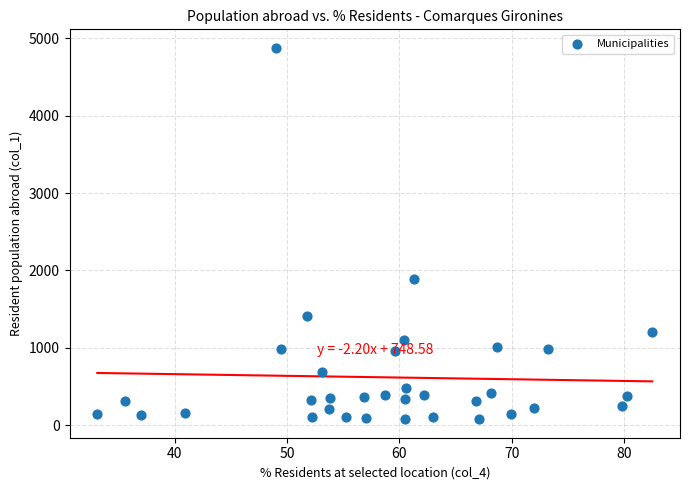

What Y value in the scatter plot is closest to 2477?

1889